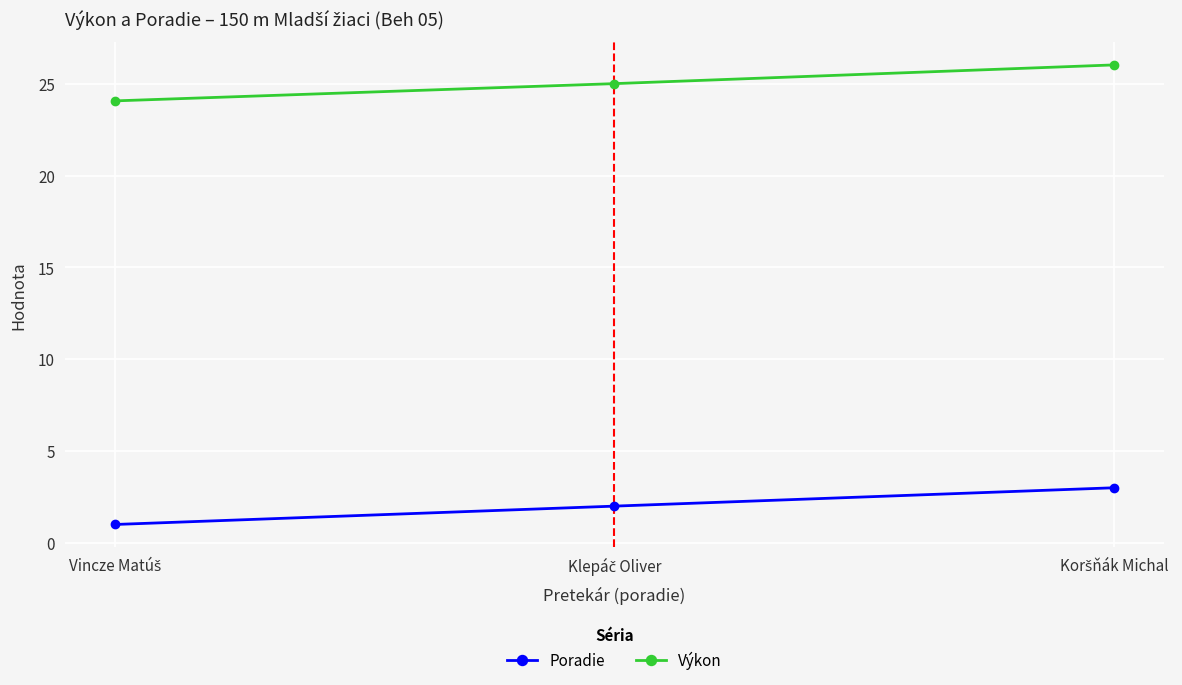

List the series in order of their peak value, highest first.

Výkon, Poradie